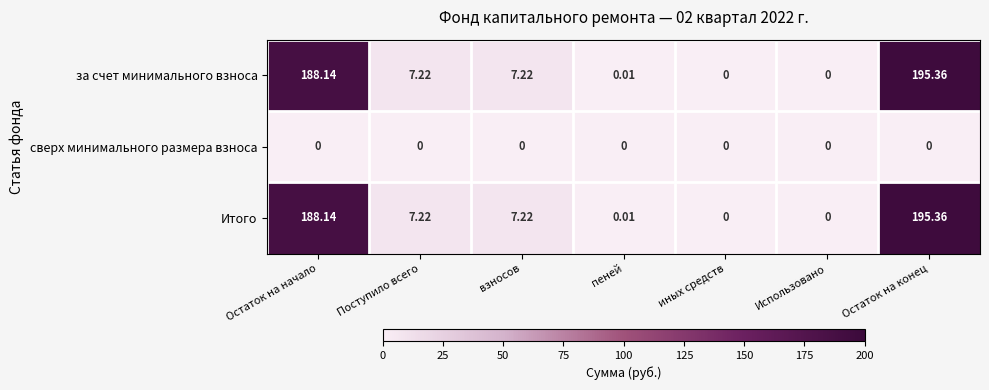

Where does the Итого series first go above 7?

Остаток на начало